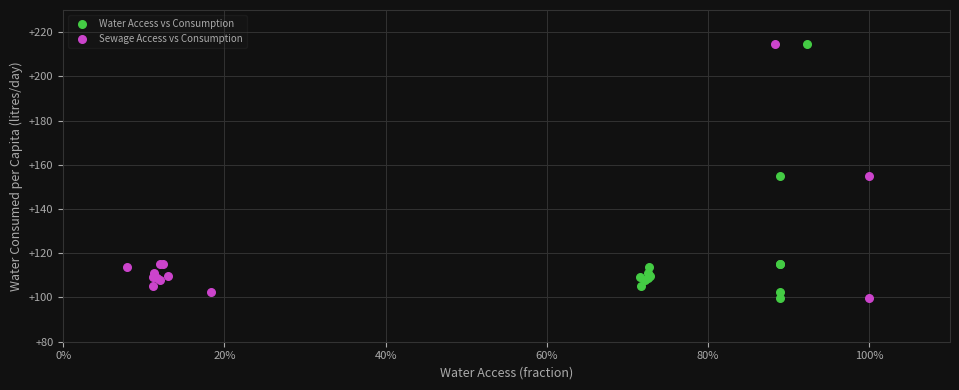

What are all the series names shown in the legend?

Water Access vs Consumption, Sewage Access vs Consumption